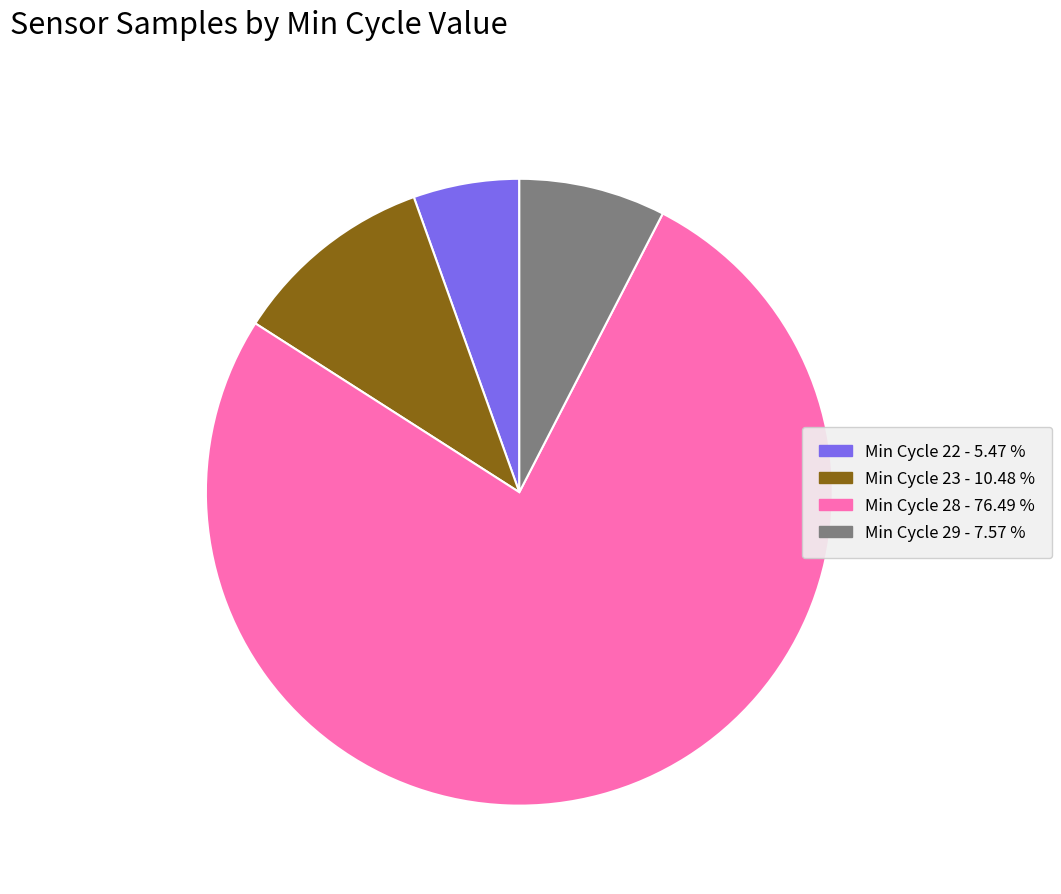

Does any single category account for the majority?

Yes